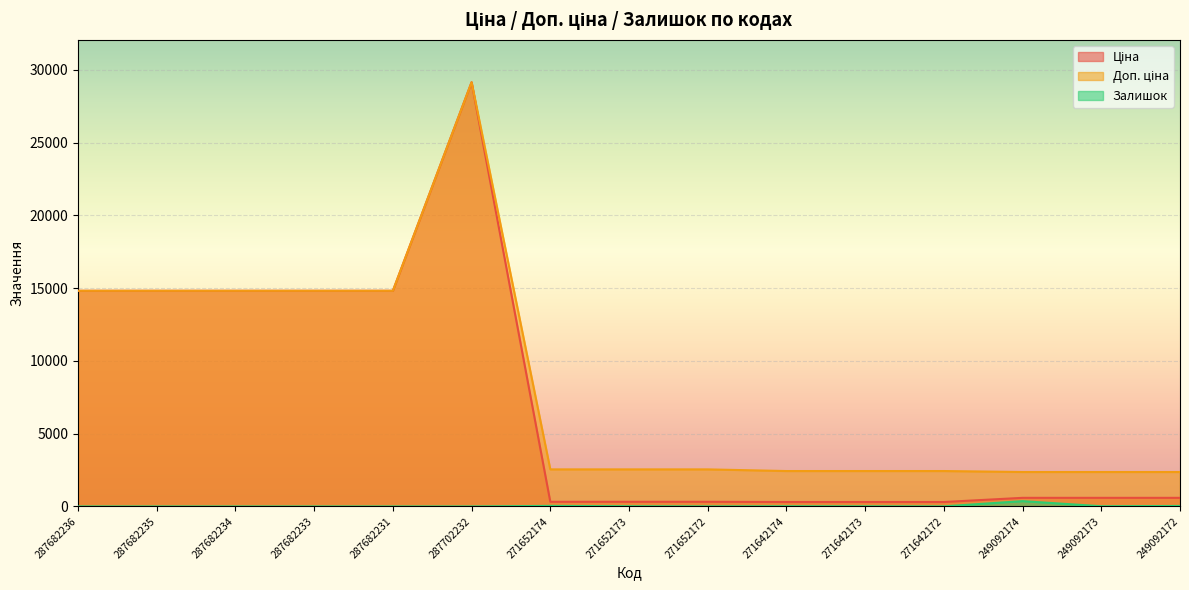

How many values in the Ціна series exceed 591?

9